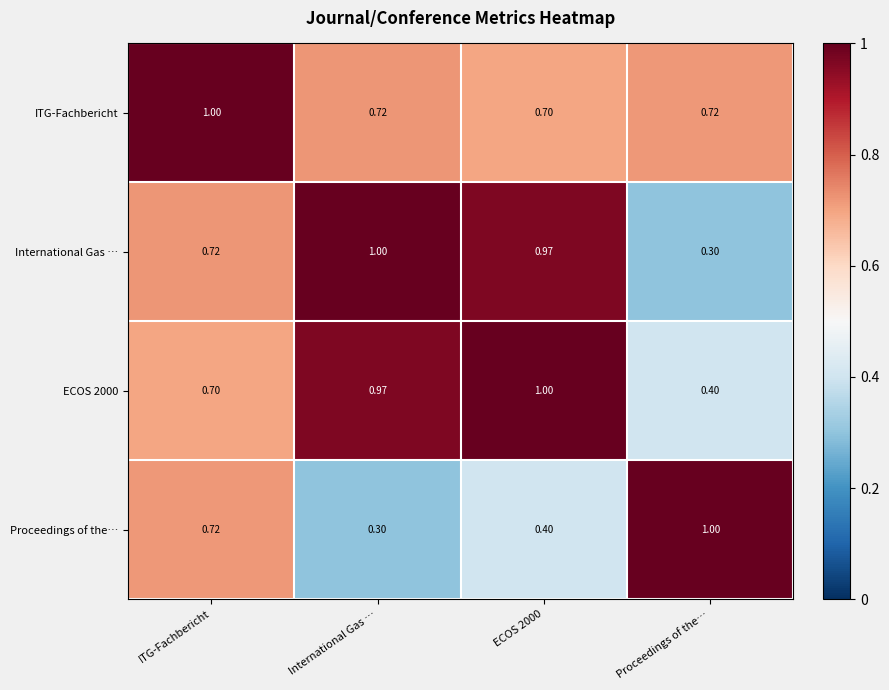

What is the difference between the highest and lowest values at Proceedings of the…?

0.7